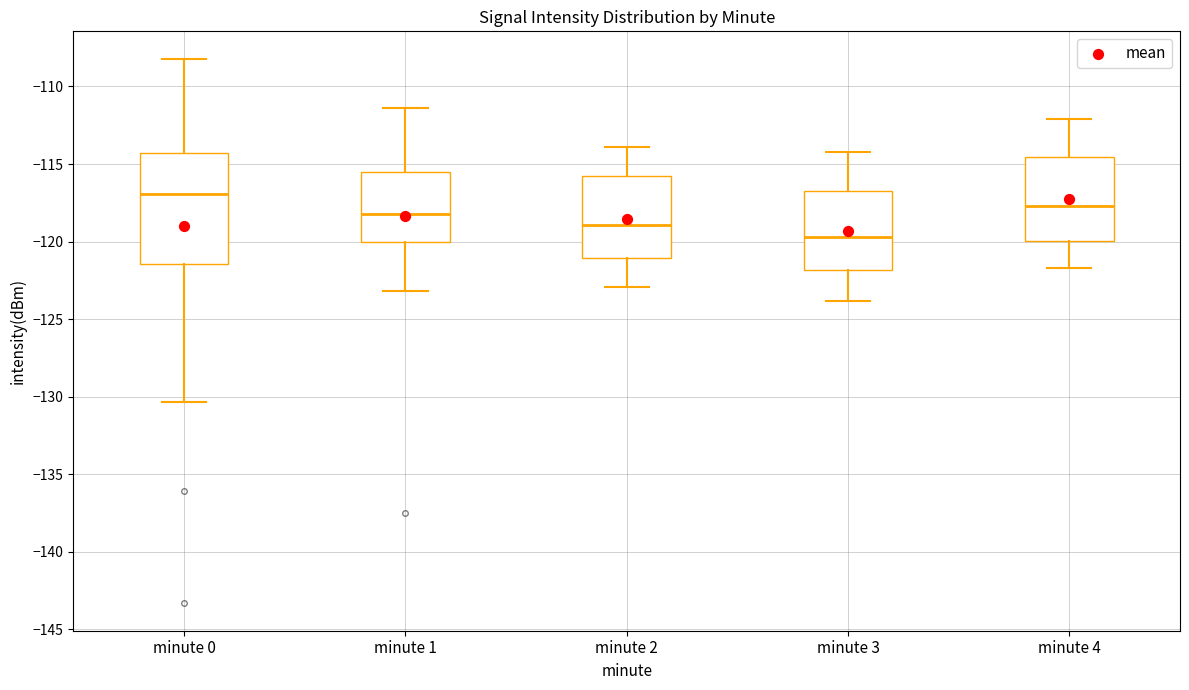

Reading left to right, read every box against the y-axis: the position of its median line, the range the box covers, and the ends of its whiskers. The values are not printed on the chart, so give them approximately, as read against the axis.

minute 0: median -117.0, box -121.5 to -114.5, whiskers -130.5 to -108.0
minute 1: median -118.0, box -120.0 to -115.5, whiskers -123.0 to -111.5
minute 2: median -119.0, box -121.0 to -115.5, whiskers -123.0 to -114.0
minute 3: median -119.5, box -122.0 to -116.5, whiskers -124.0 to -114.0
minute 4: median -117.5, box -120.0 to -114.5, whiskers -121.5 to -112.0